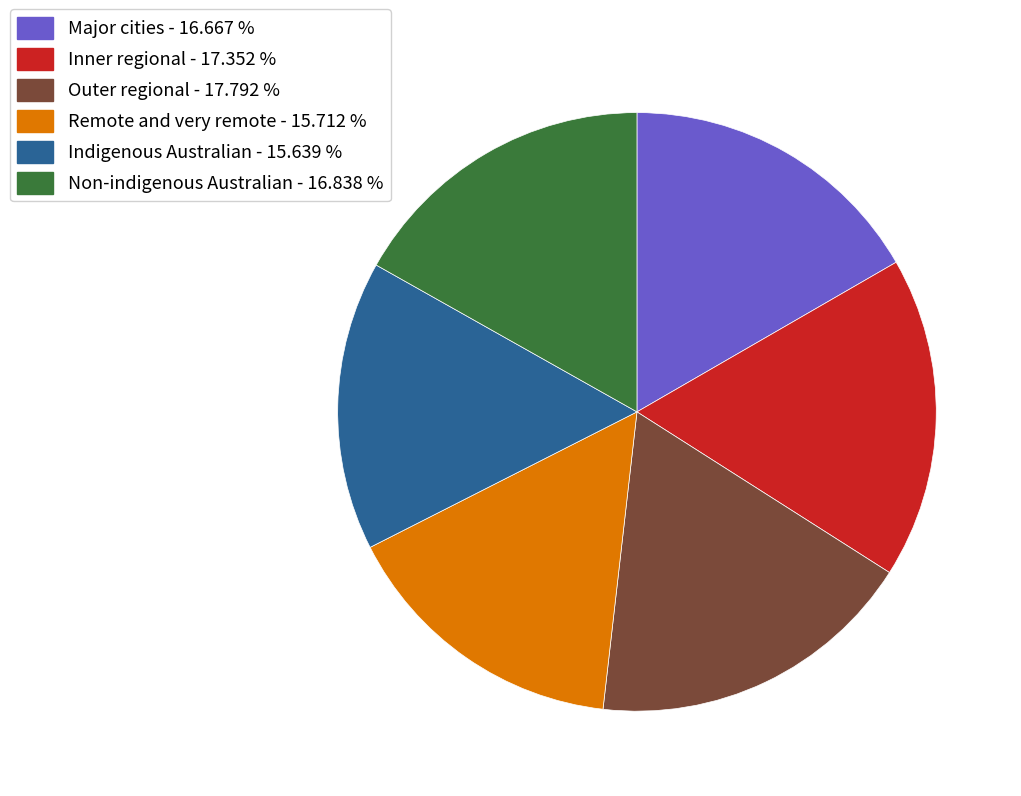

How many slices are in this pie chart?

6